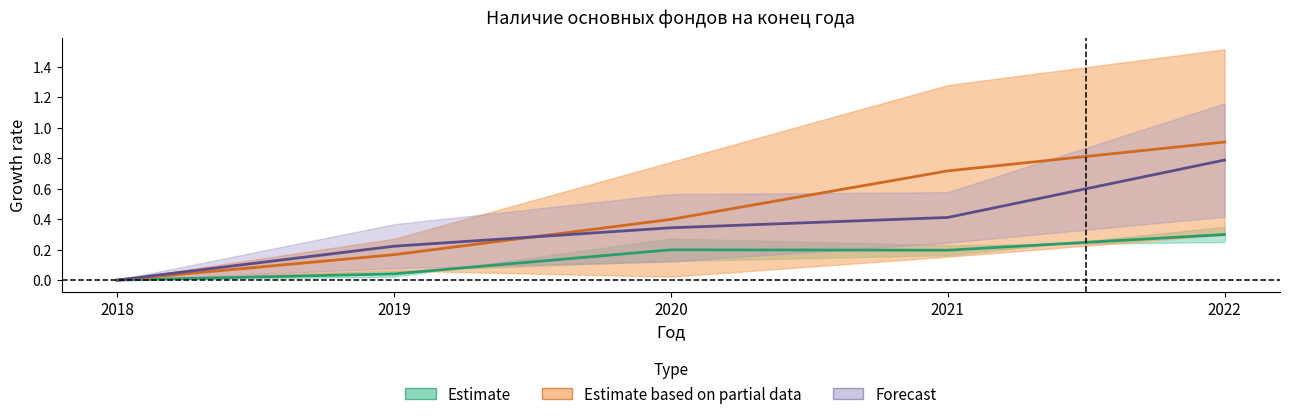

True or false: Estimate based on partial data and Estimate cross at least once.

False